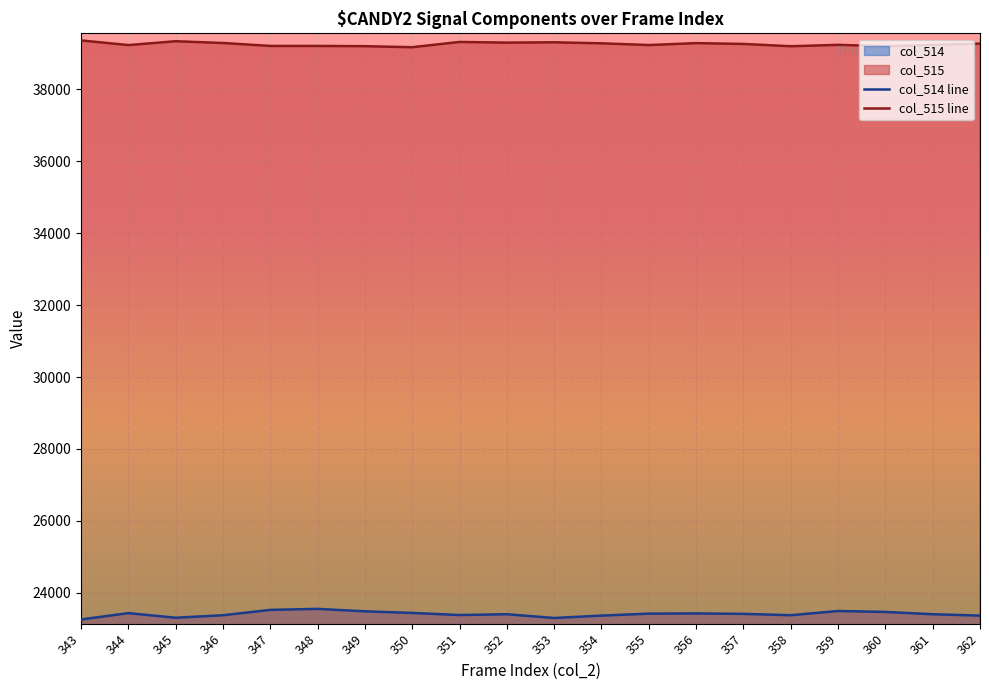

How many data points in col_514 line are above 23415?

9